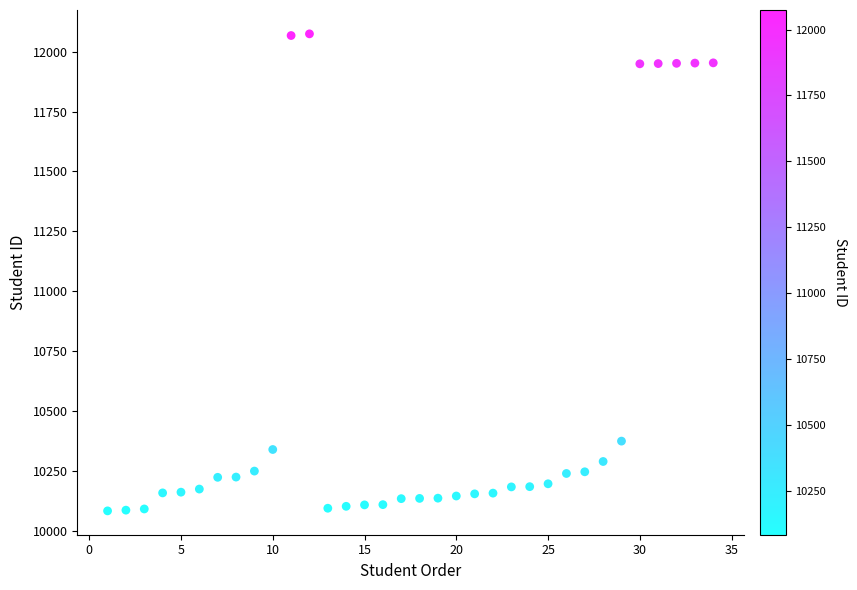

What Y value in the scatter plot is closest to 11079?

10375